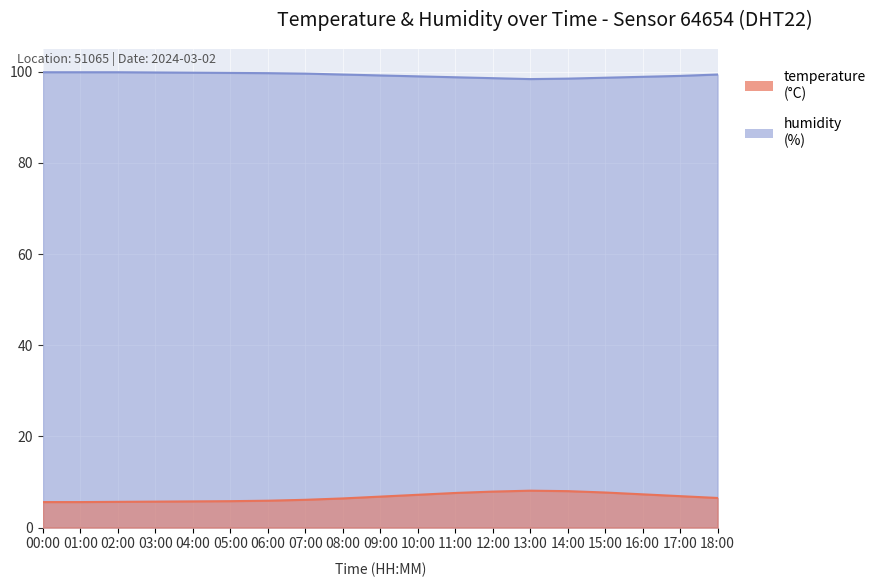

What is the difference between the highest and lowest values at 13:00?

90.3